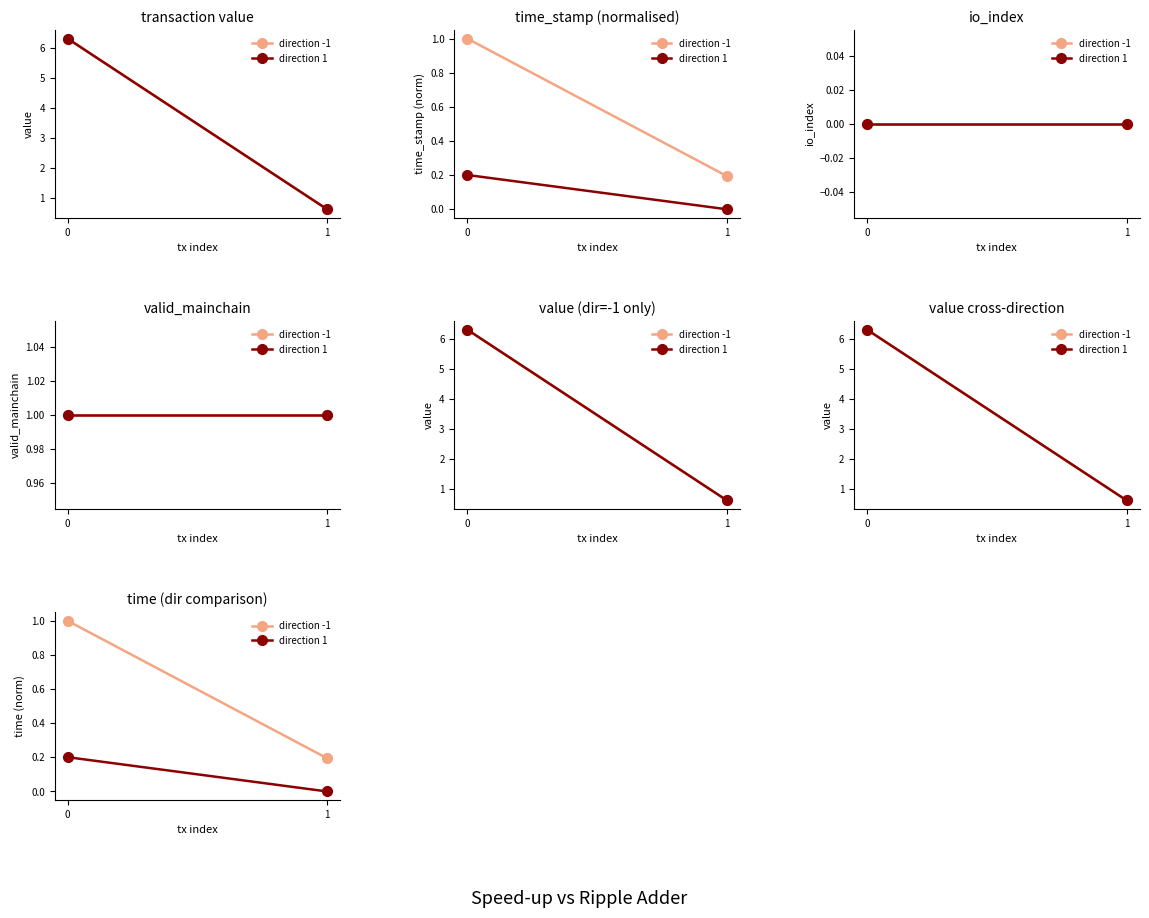

How many lines are shown in the chart?

2